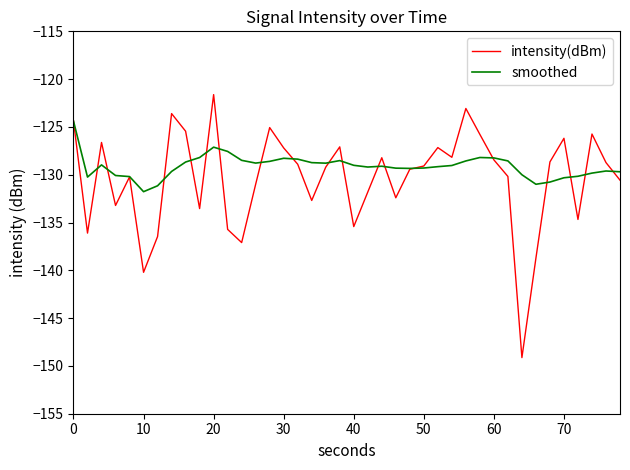

Which series has the widest spread of values?

intensity(dBm)